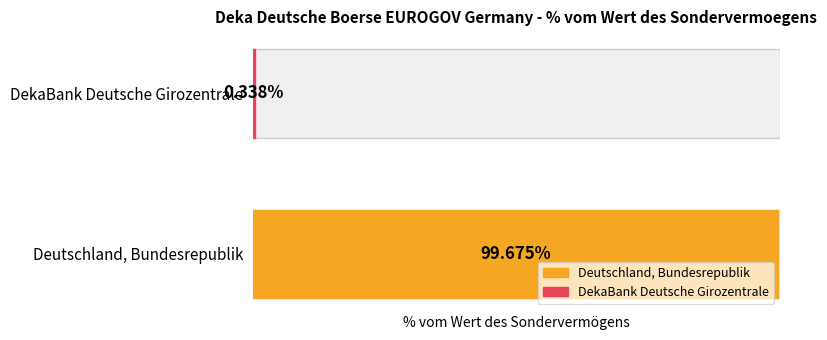

What is the greatest value displayed?

99.7